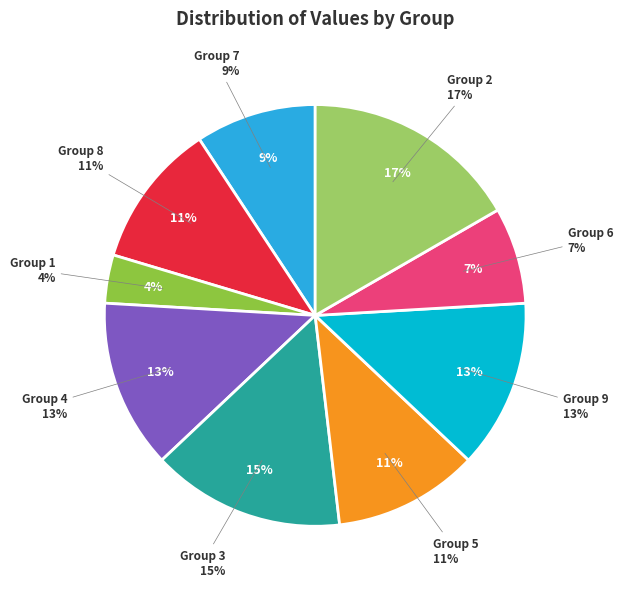

What percentage is the 2 slice, to the nearest percent?

17%